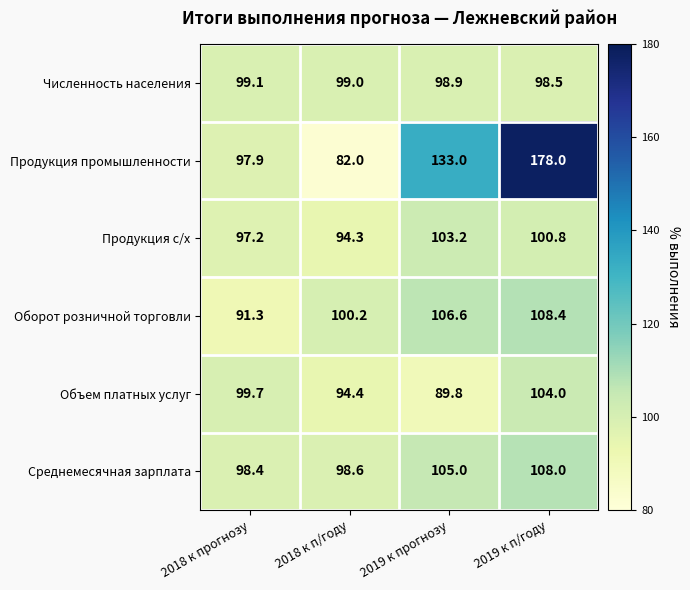

How many data points in Оборот розничной торговли are less than 106?

2